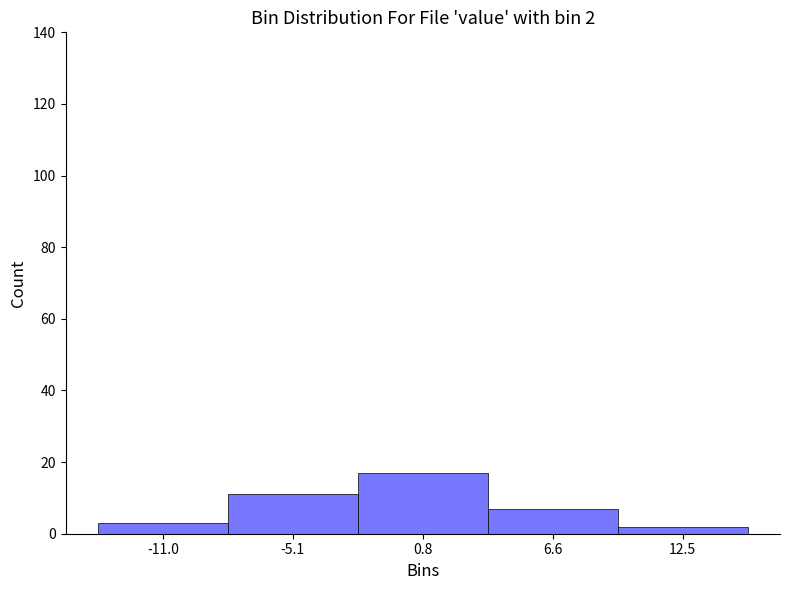

Reading left to right, transcribe all the data shown in this chart.

3	11	17	7	2